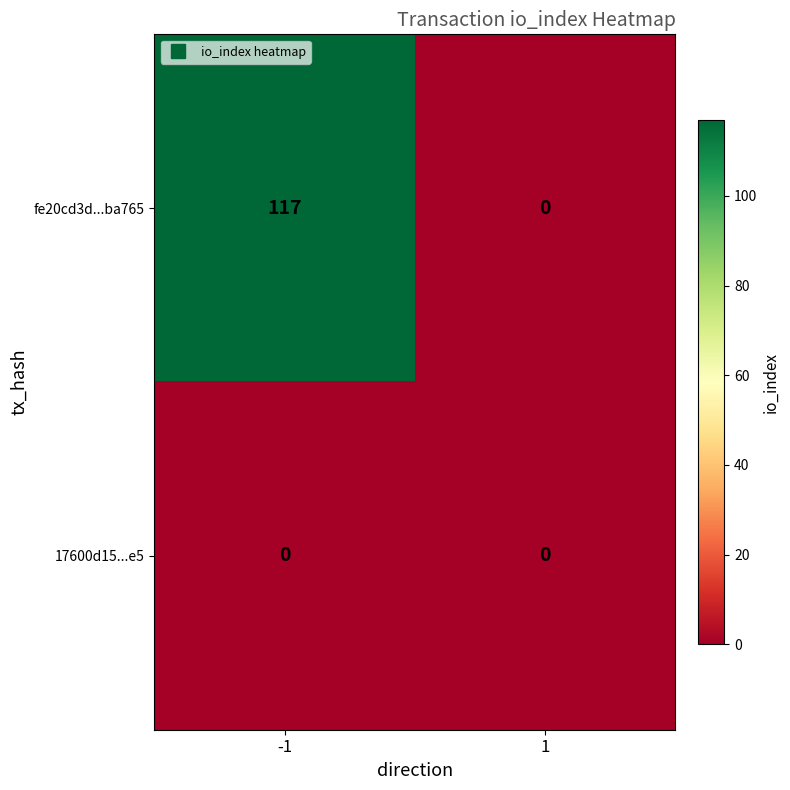

Reading left to right, transcribe all the data shown in this chart.

fe20cd3d...ba765: 117	0
17600d15...e5: 0	0